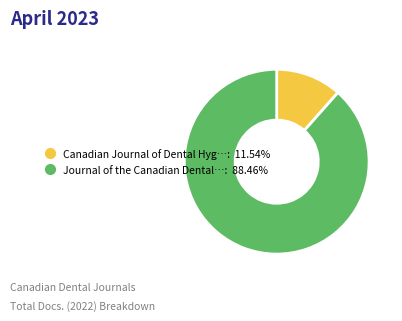

Is there any slice that represents more than half of the pie?

Yes